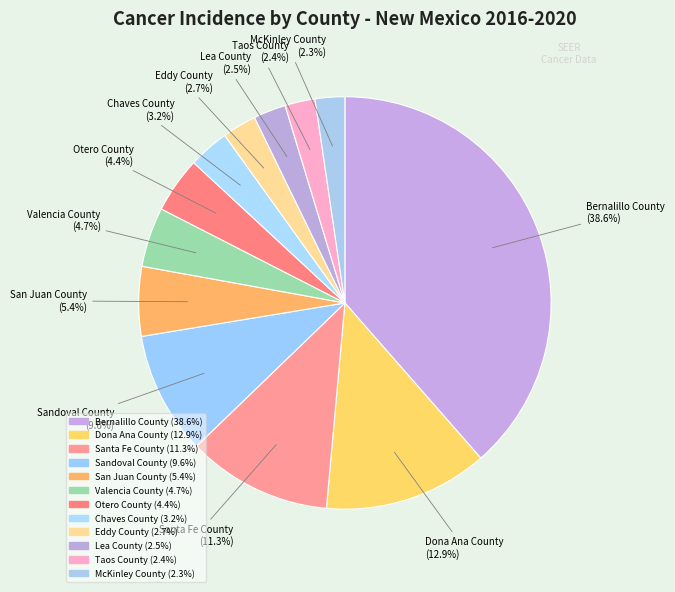

Count the number of slices in the pie.

12